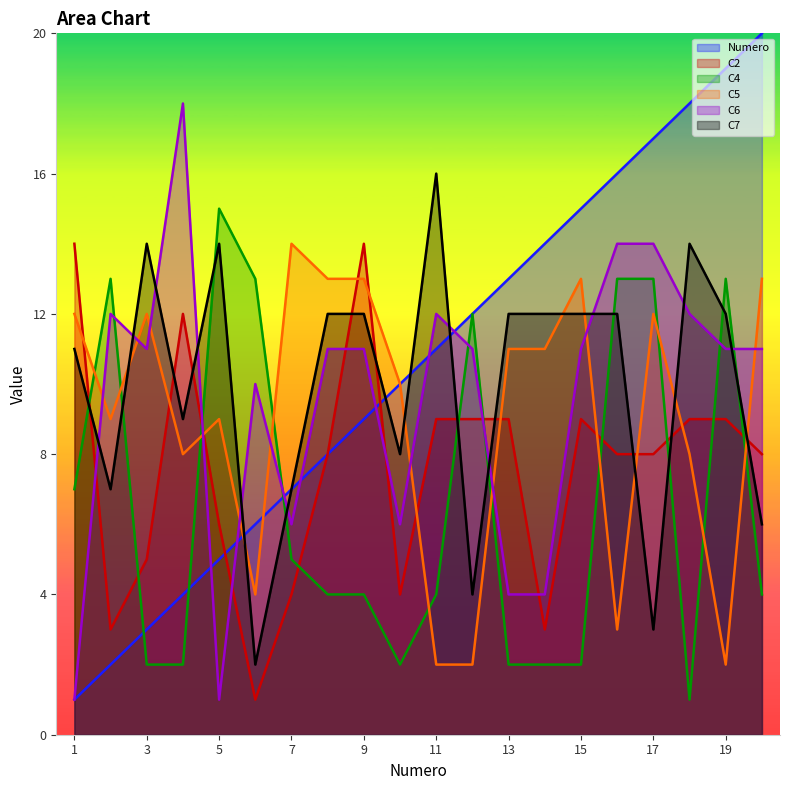

How many values in the Numero series are below 11?

10